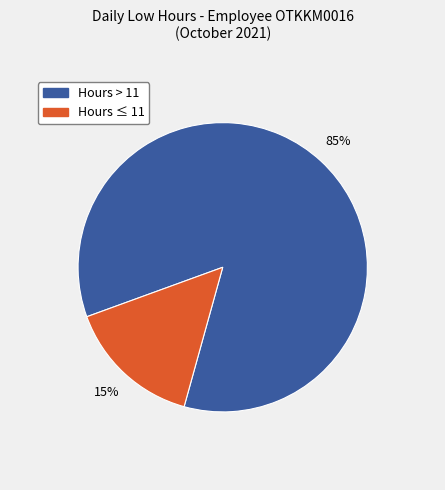

Is there a majority slice in this chart?

Yes